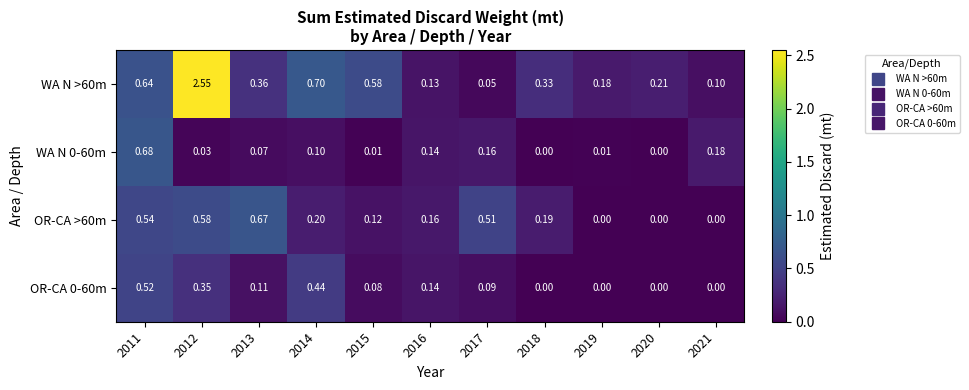

Is the value of OR-CA 0-60m at 2020 greater than the value of OR-CA >60m at 2016?

No